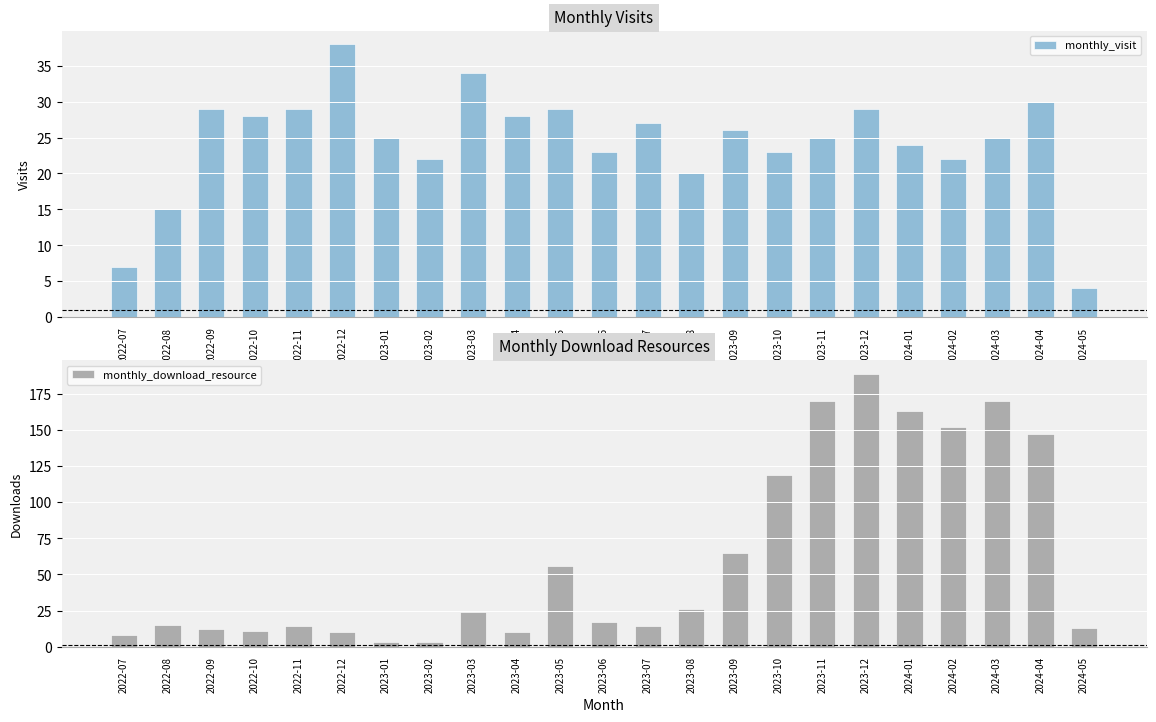

Is the value of monthly_visit at 2023-07 greater than the value of monthly_download_resource at 2024-01?

No